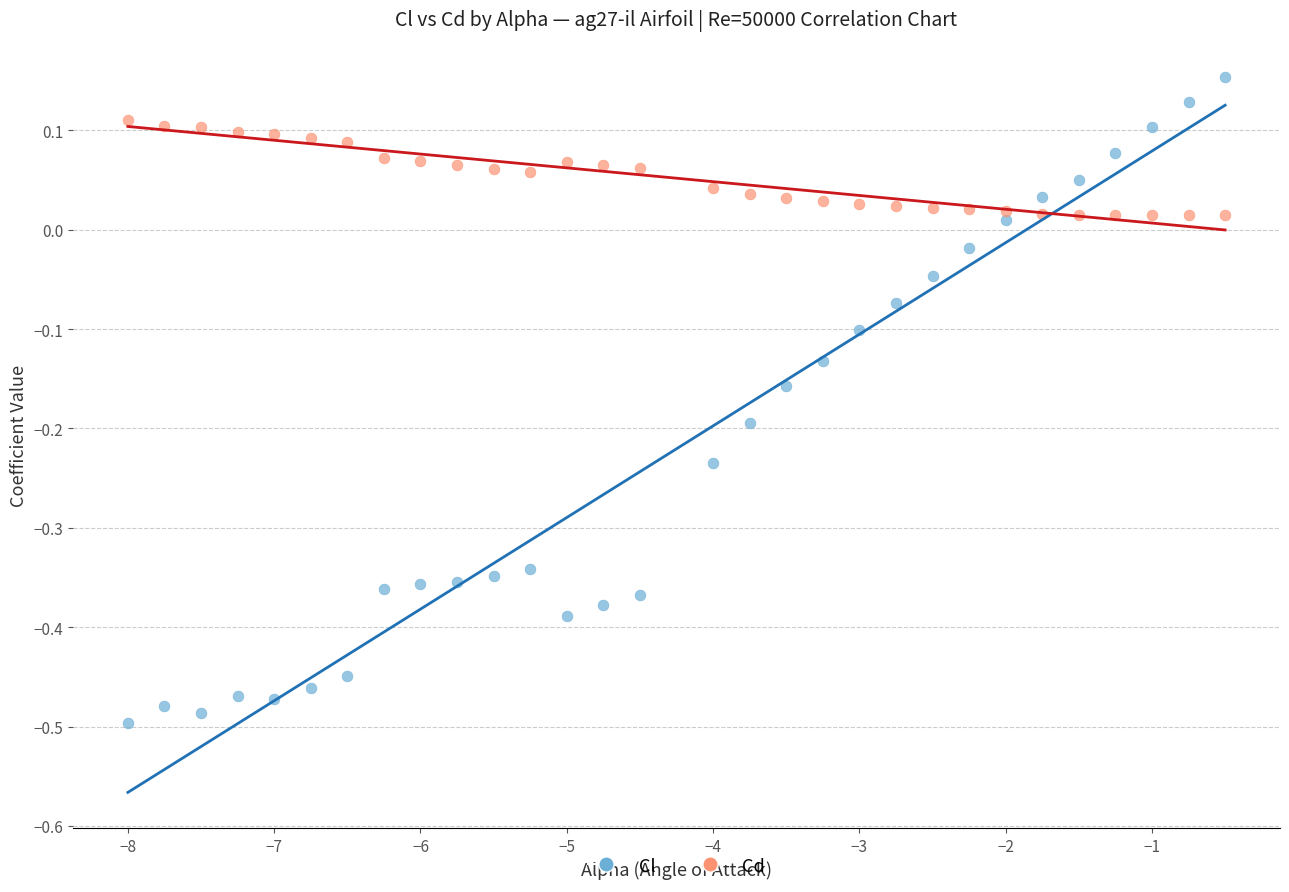

Across all data points, what is the range of X values (max minus min)?

7.5